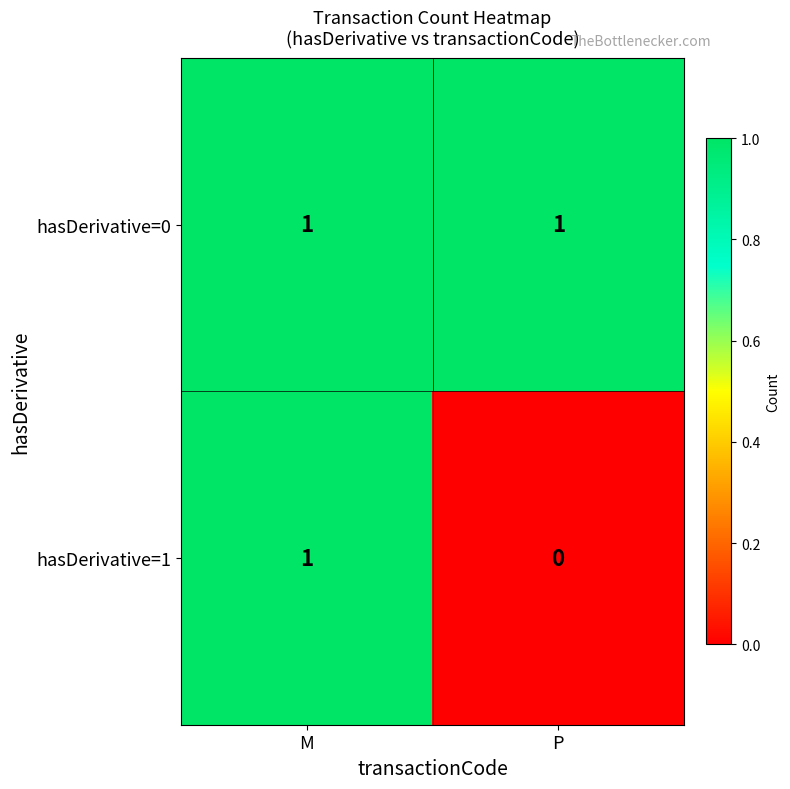

What is the spread (max minus min) of values at P?

1